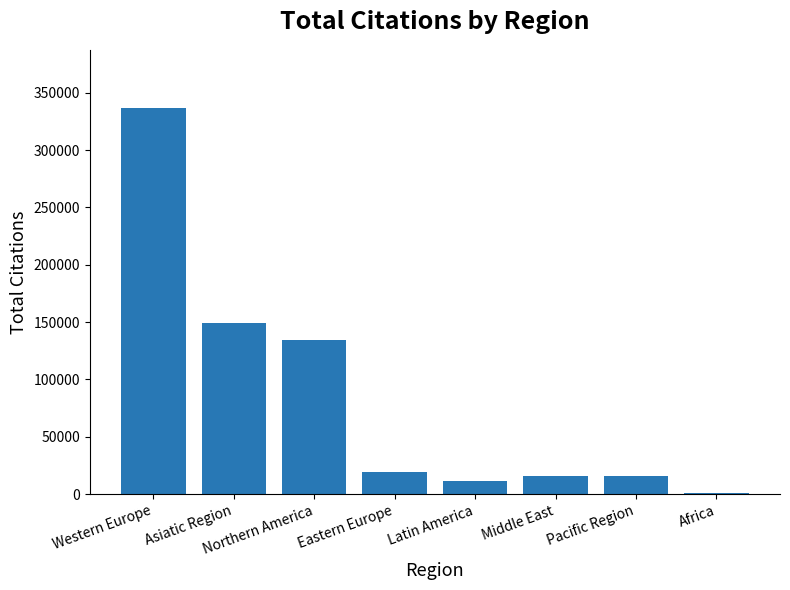

How many values are below 19307?

4